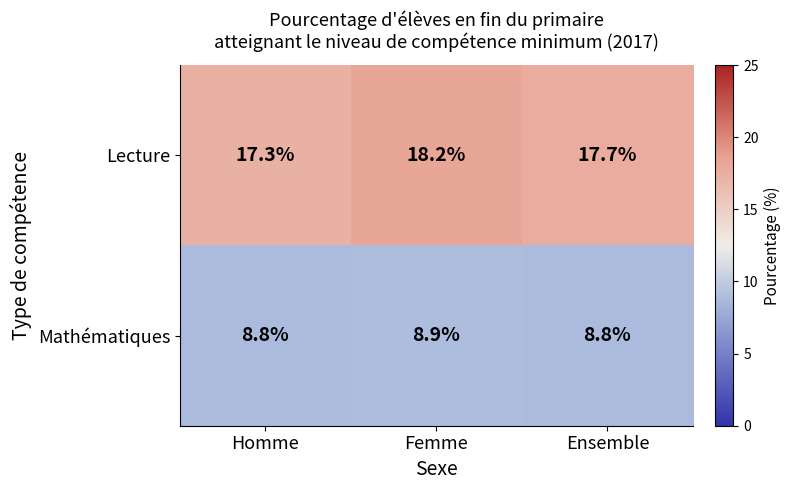

What is the highest value of the Lecture series?

18.2